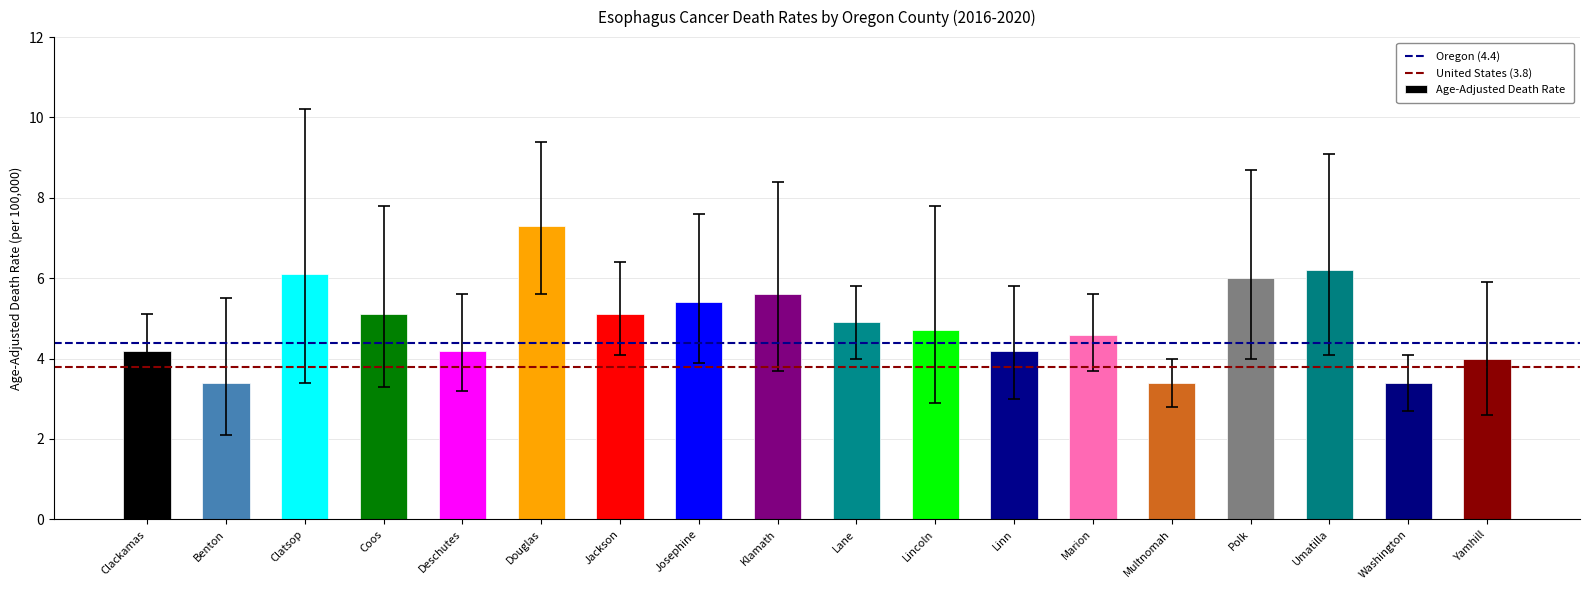

What is the approximate value at Clackamas?

4.2